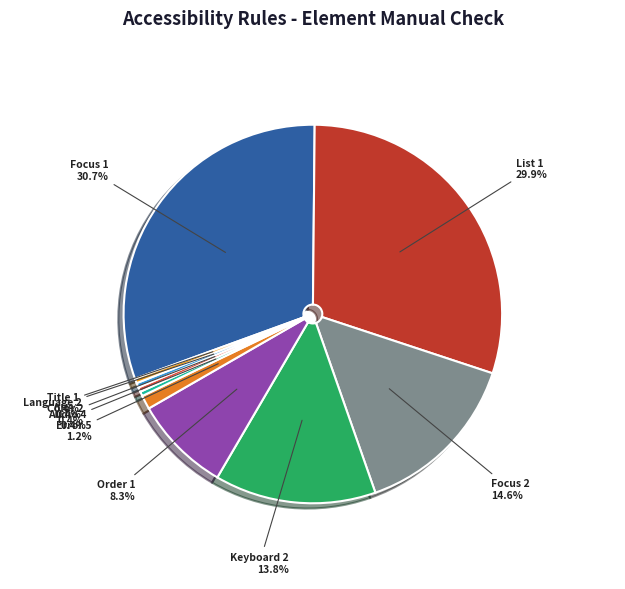

How much of the chart is everything except Keyboard 2?

86.2%